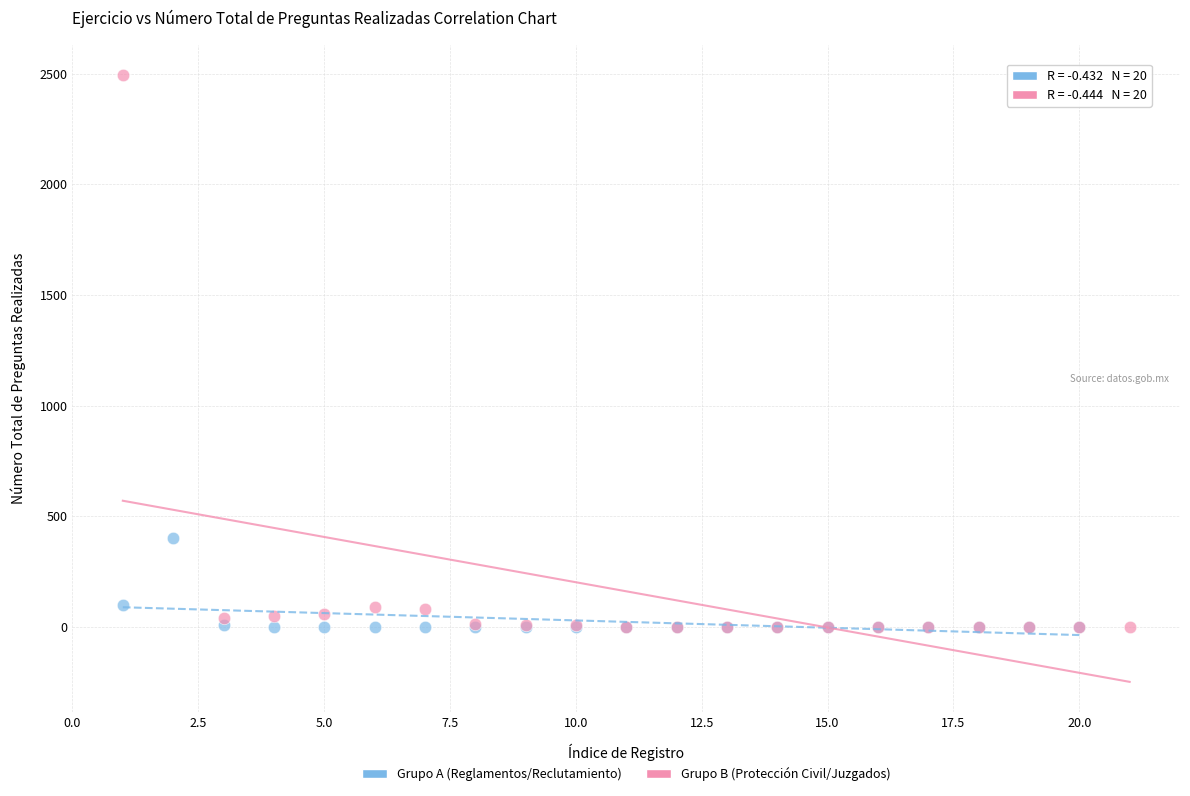

Which series contains the highest Y value?

Grupo B (Protección Civil/Juzgados)